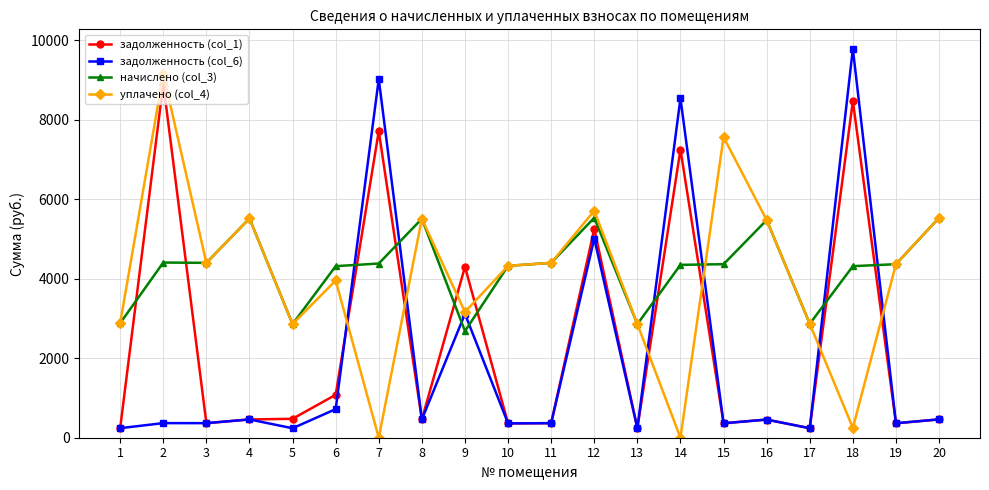

Is it true that начислено (col_3) equals 5531.0 at 20?

True